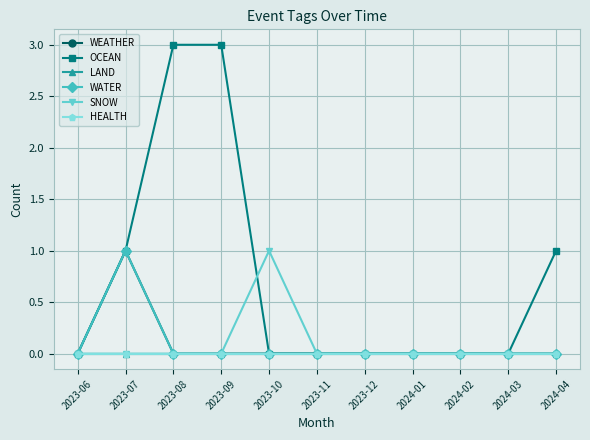

Which series changed the most between 2023-10 and 2024-04?

OCEAN